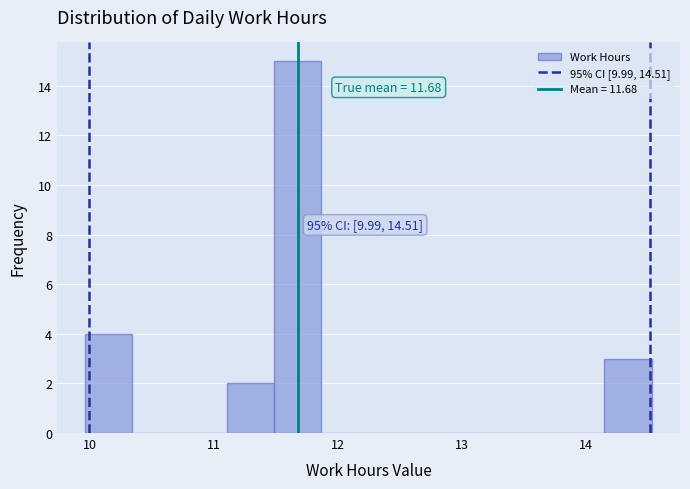

Read against the x-axis, roughly where is the centre of the tallest bar?

11.7